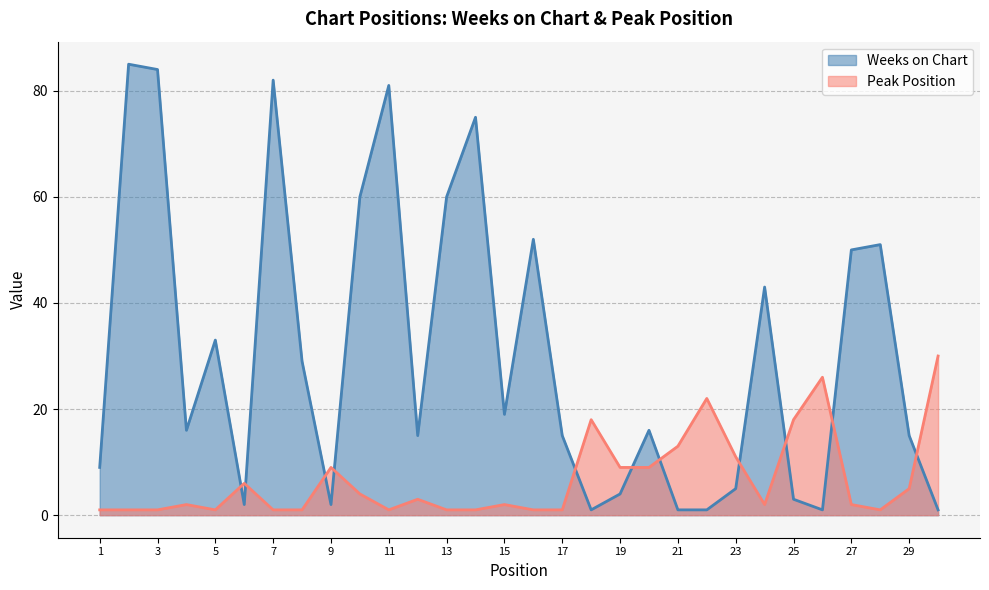

Rank the series by their average value, from lowest to highest.

Peak Position, Weeks on Chart